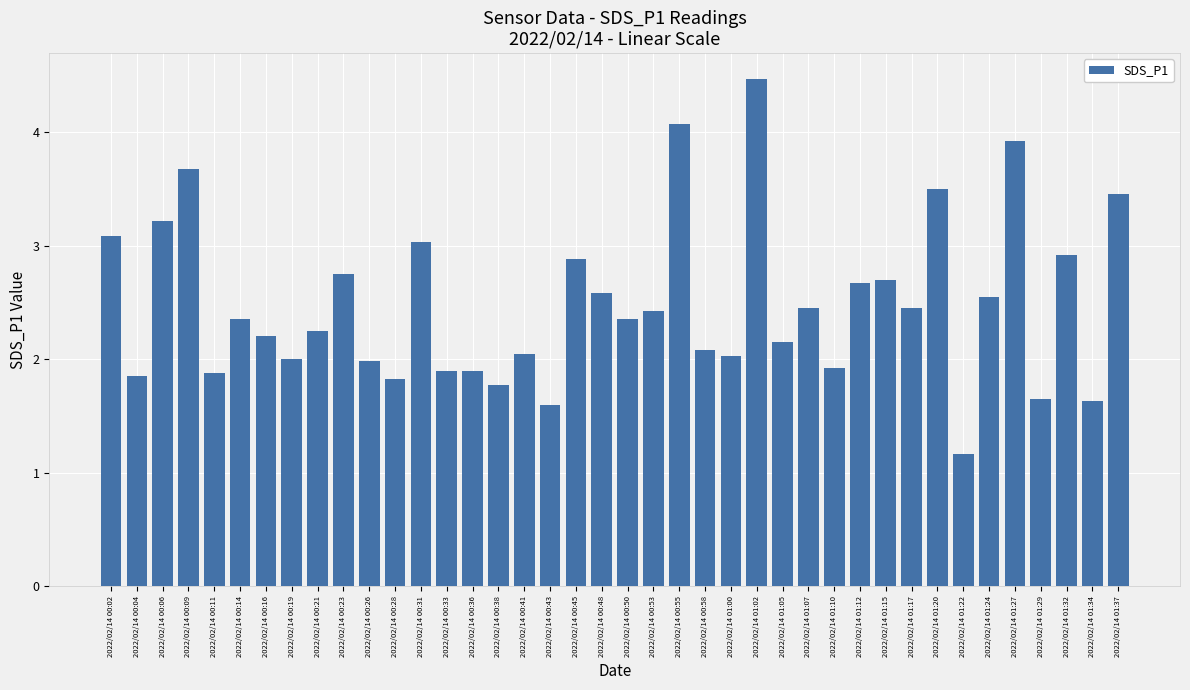

True or false: the data shows 4.3 at 2022/02/14 01:32.

False